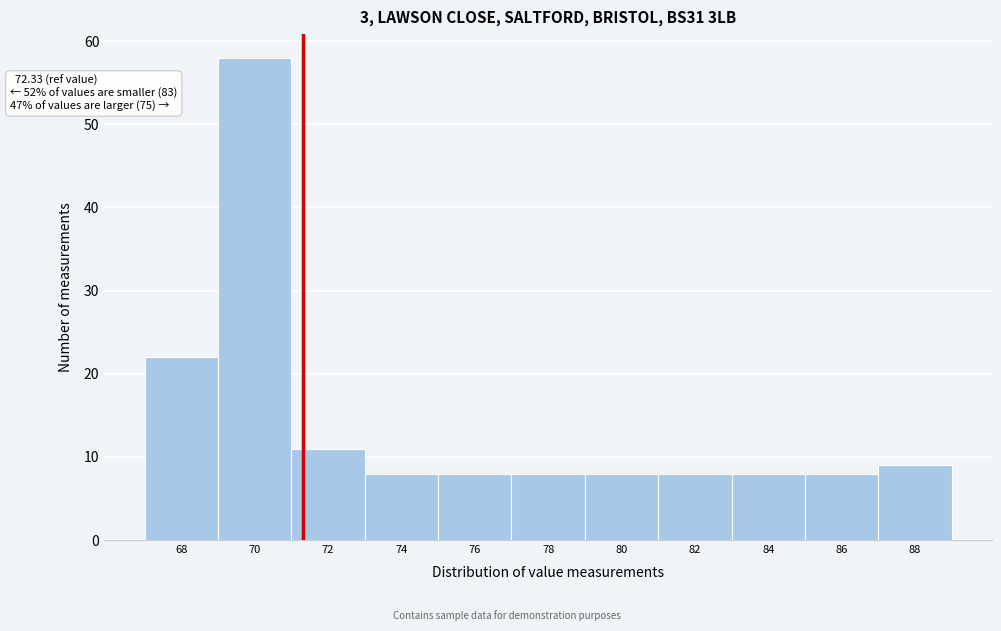

Reading left to right, list all the values displayed in this chart.

22	58	11	8	8	8	8	8	8	8	9